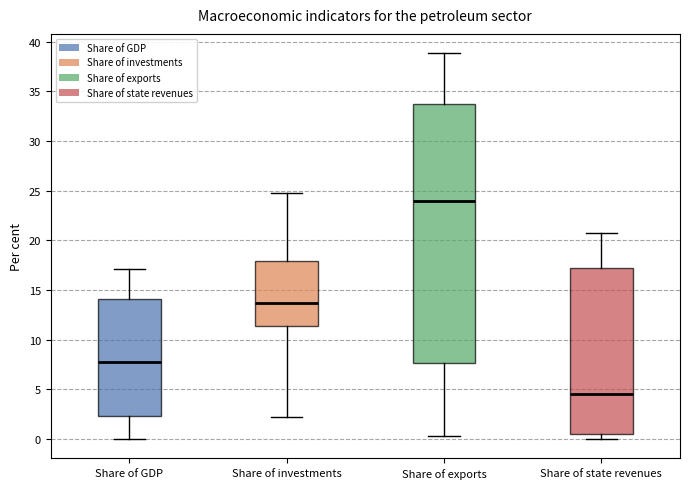

Reading left to right, transcribe this box plot: for each box, give where its median line is, the range the box spans, and where its two whiskers end, as read against the y-axis. The values are not printed on the chart, so give them approximately, as read against the axis.

Share of GDP: median 8.0, box 2.5 to 14.0, whiskers 0.0 to 17.0
Share of investments: median 14.0, box 11.5 to 18.0, whiskers 2.0 to 24.5
Share of exports: median 24.0, box 7.5 to 33.5, whiskers 0.5 to 39.0
Share of state revenues: median 4.5, box 0.5 to 17.0, whiskers 0.0 to 20.5